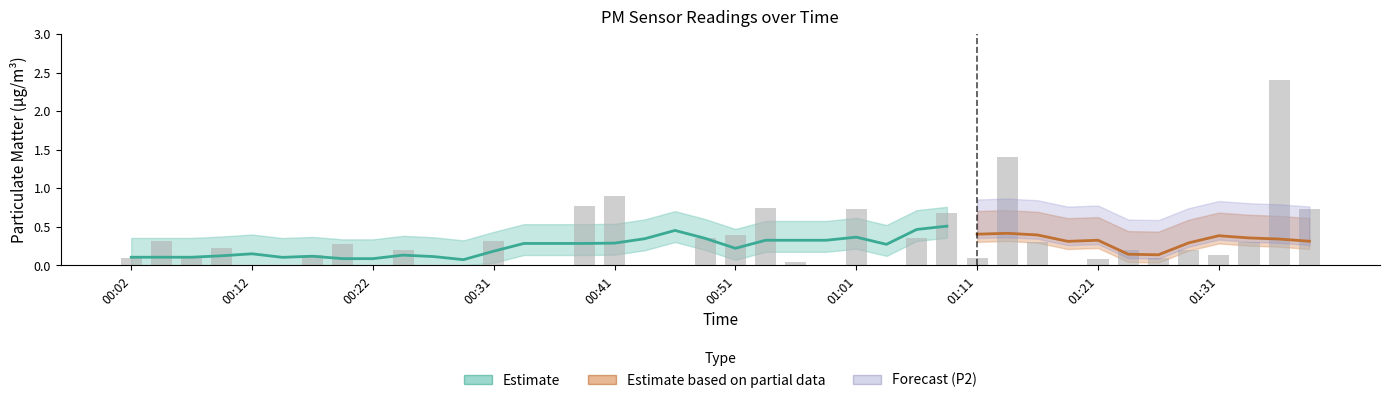

List the labels in order of value, smallest first.

00:12, 00:14, 00:22, 00:26, 00:29, 00:34, 00:36, 00:44, 00:46, 00:58, 01:03, 01:19, 00:56, 01:21, 00:02, 00:07, 01:11, 01:26, 00:17, 01:31, 00:24, 01:24, 01:29, 00:09, 00:19, 01:16, 01:34, 00:04, 00:31, 00:48, 01:06, 00:51, 01:08, 01:01, 01:39, 00:53, 00:39, 00:41, 01:14, 01:36